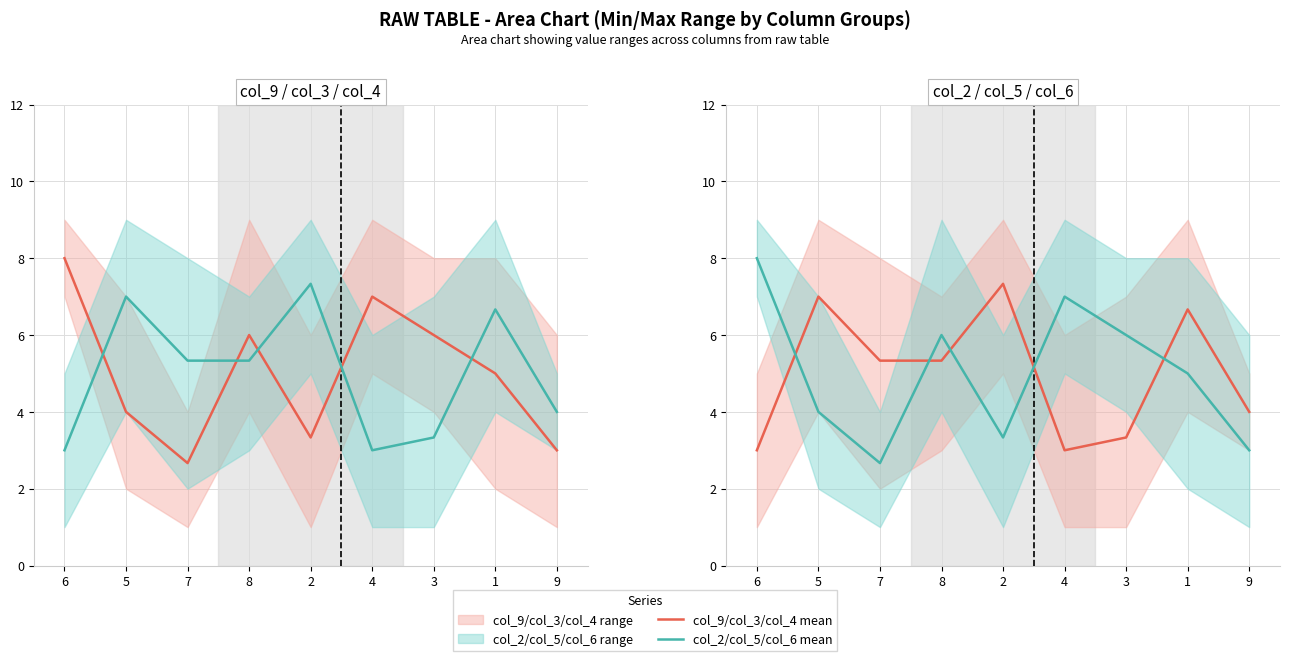

Which series has the largest total across all categories?

col_9/col_3/col_4 mean